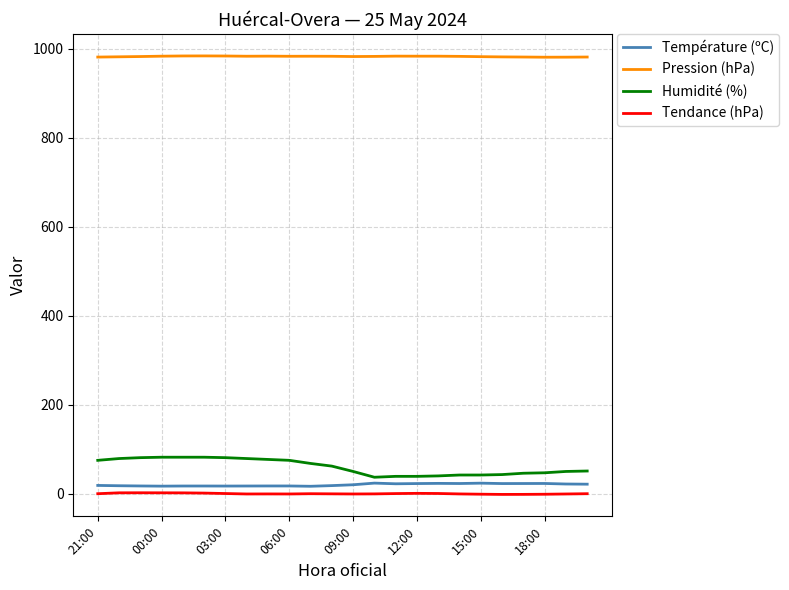

How many categories are shown in the chart?

24